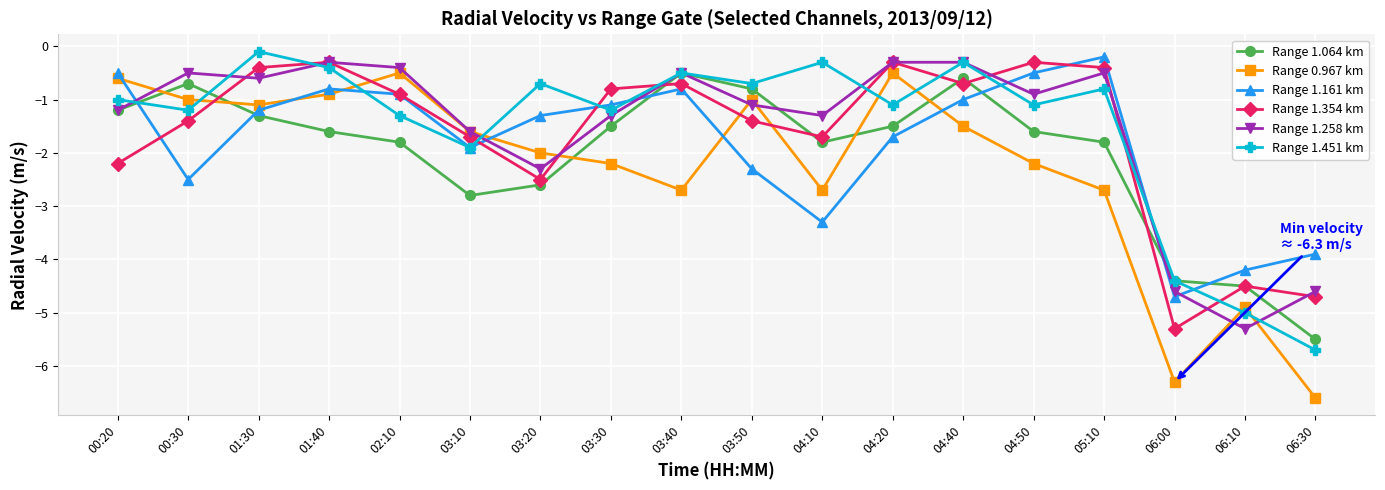

What is the difference between the highest and lowest values at 05:10?

2.5